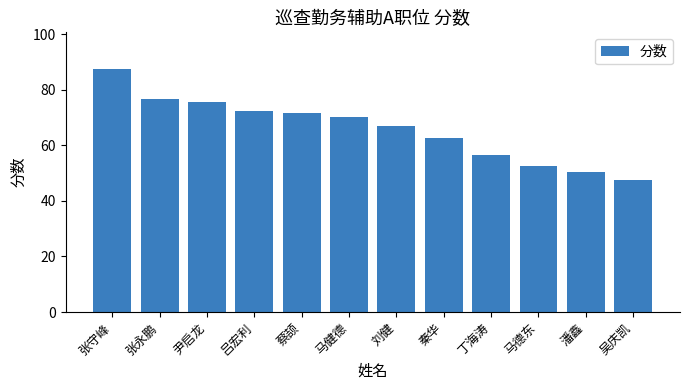

What is the value of the 11th bar from the left?

50.5